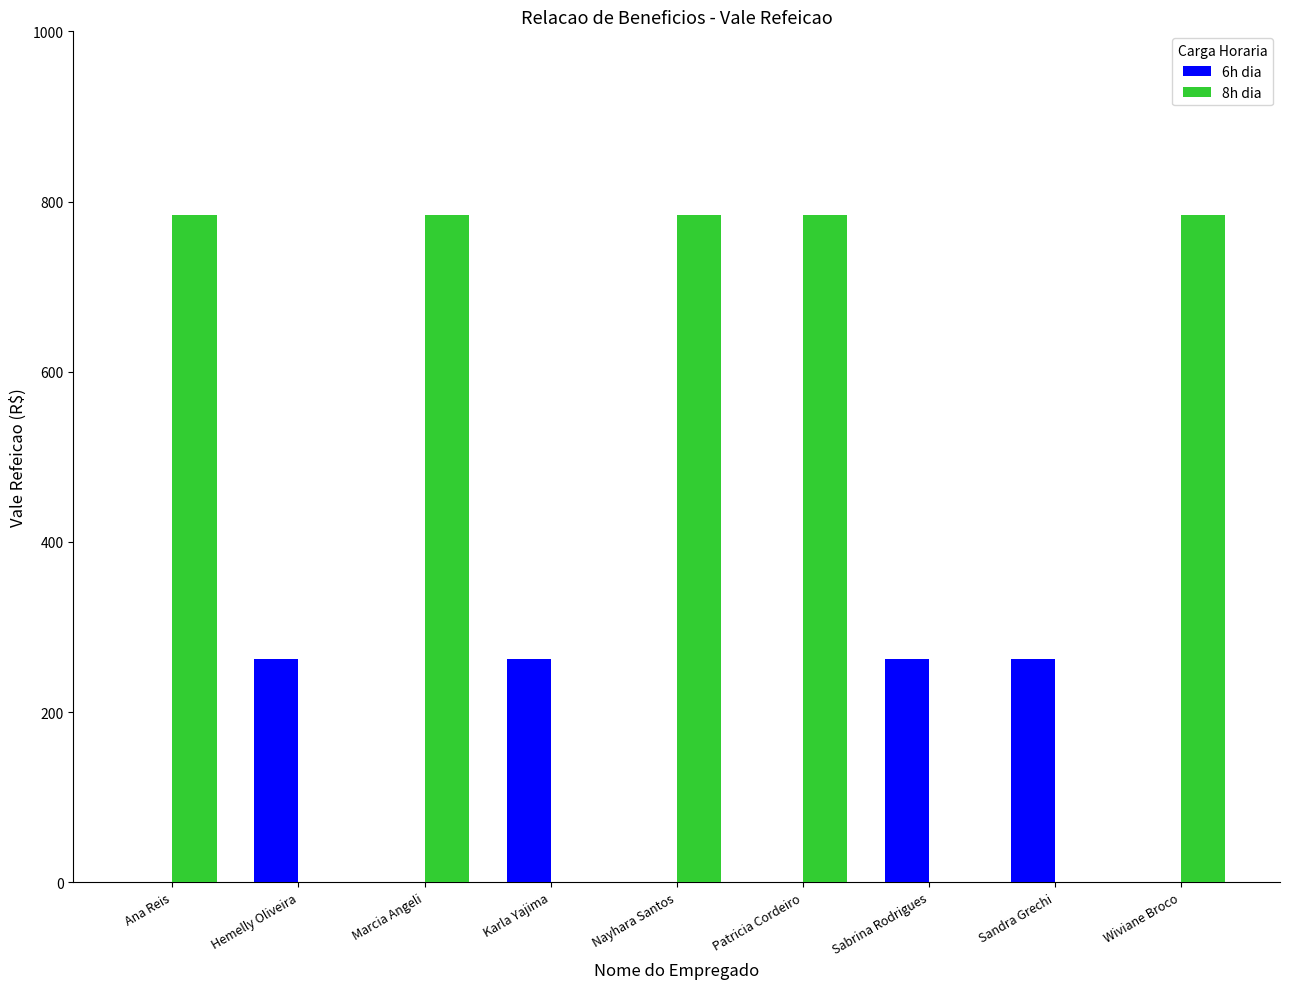

The 6h dia series shows 262 at Hemelly Oliveira. True or false?

True